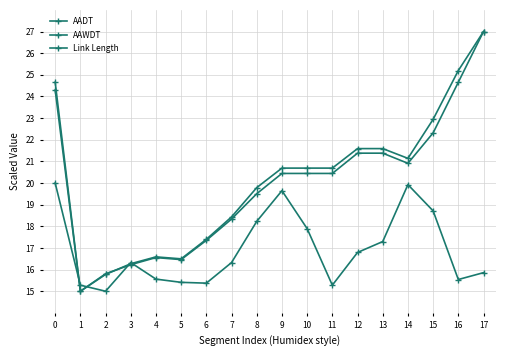

Does the chart have visible grid lines?

Yes